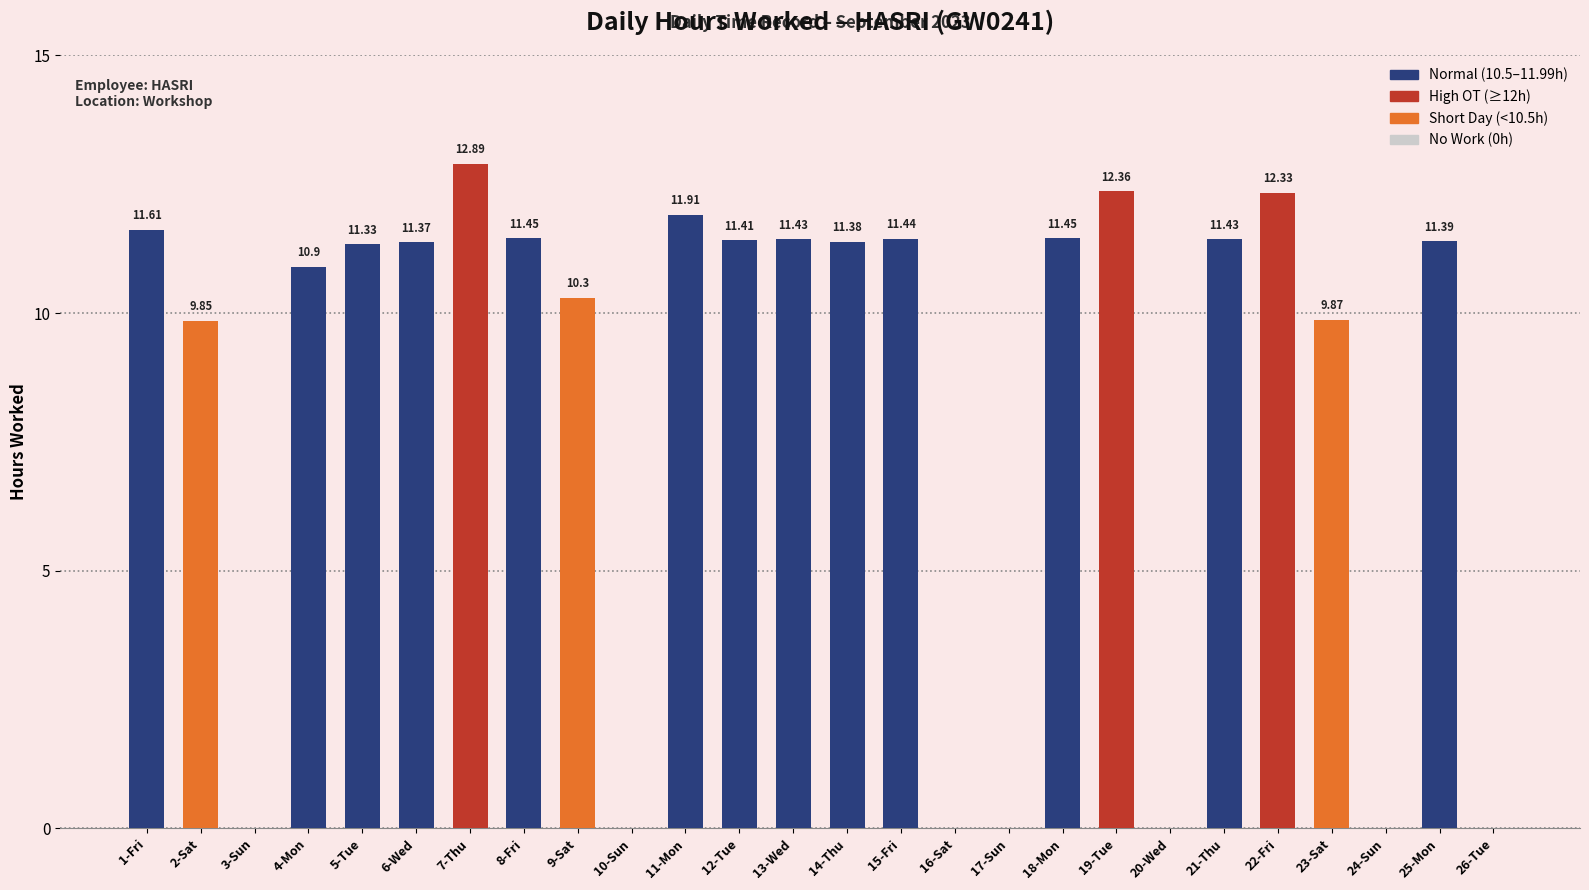

How many series are shown in this chart?

1